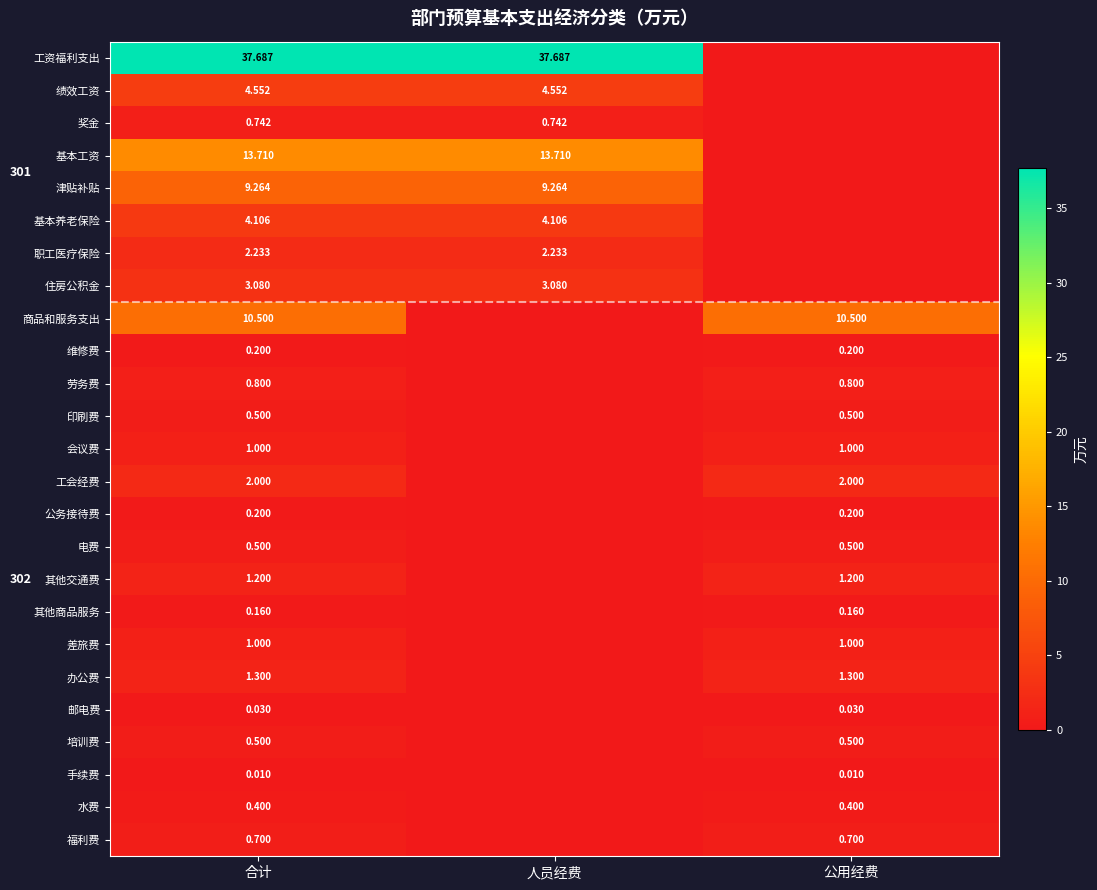

What is the total value across all series at 公用经费?

21.0